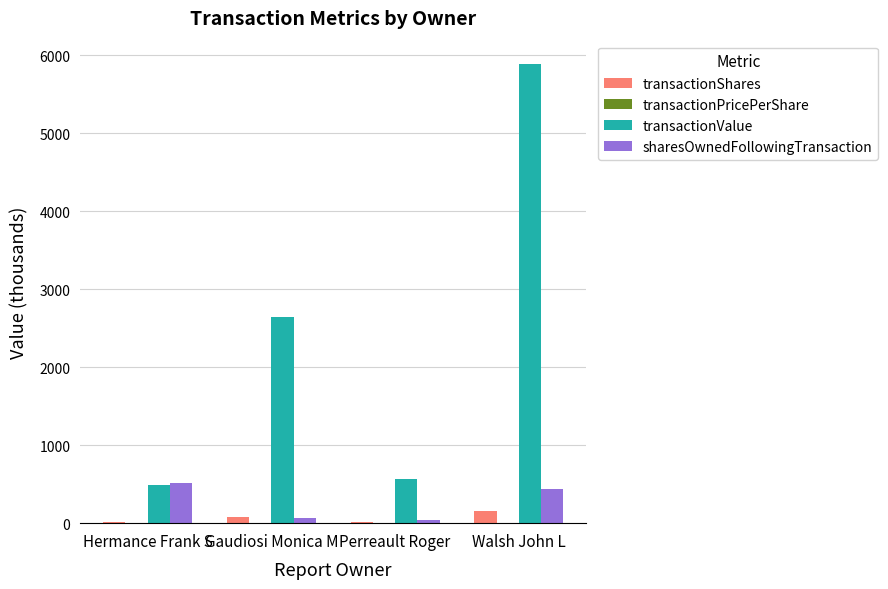

At which category is the sum across all series the highest?

Walsh John L